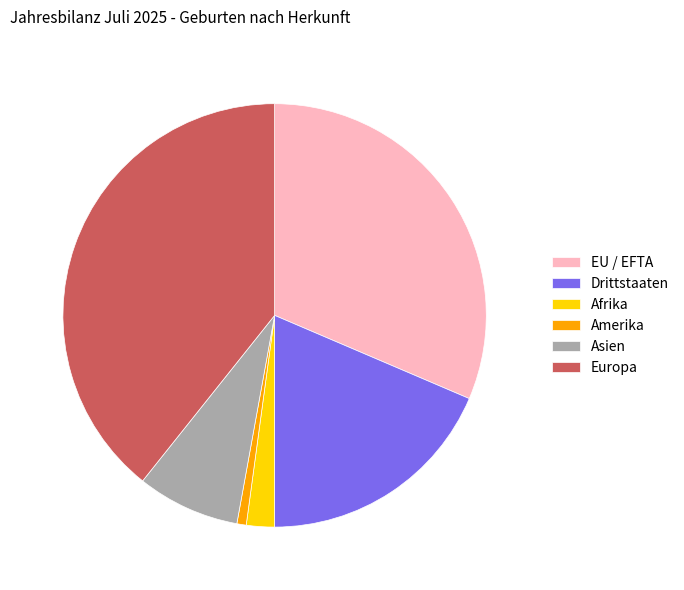

How many segments does this pie chart have?

6